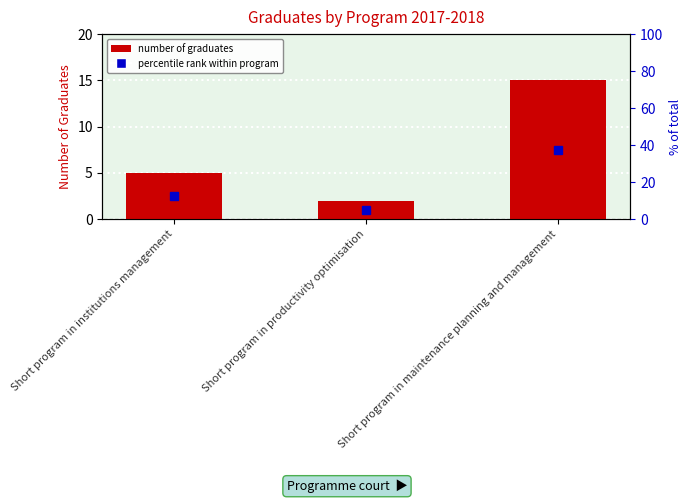

What is the label of the 3rd bar from the left?

Short program in maintenance planning and management